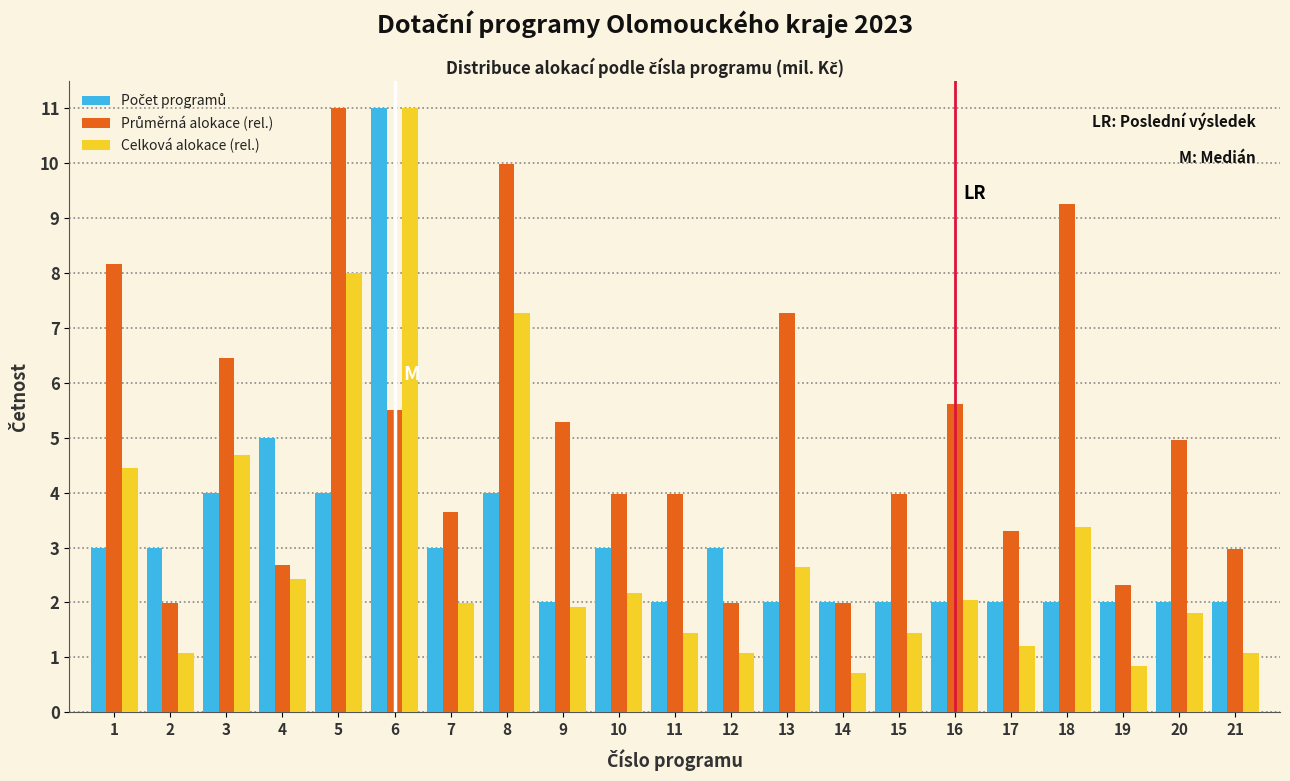

Is it true that Celková alokace (rel.) equals 2.7 at 7?

False